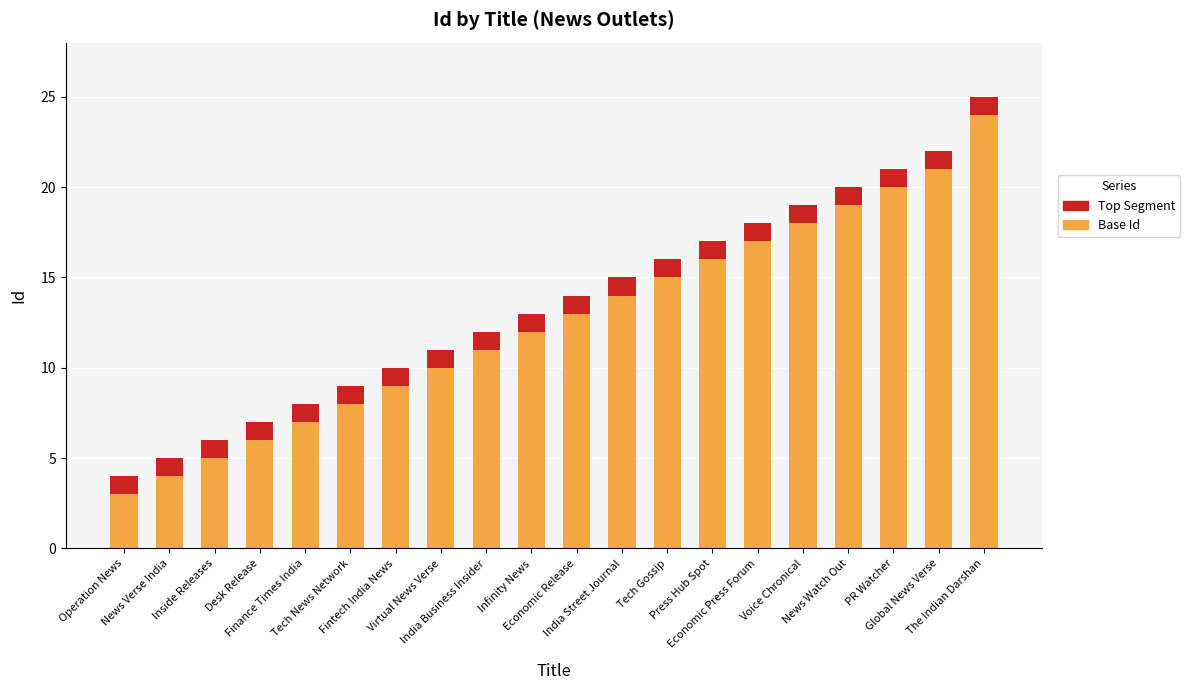

What are all the series names shown in the legend?

Top Segment, Base Id